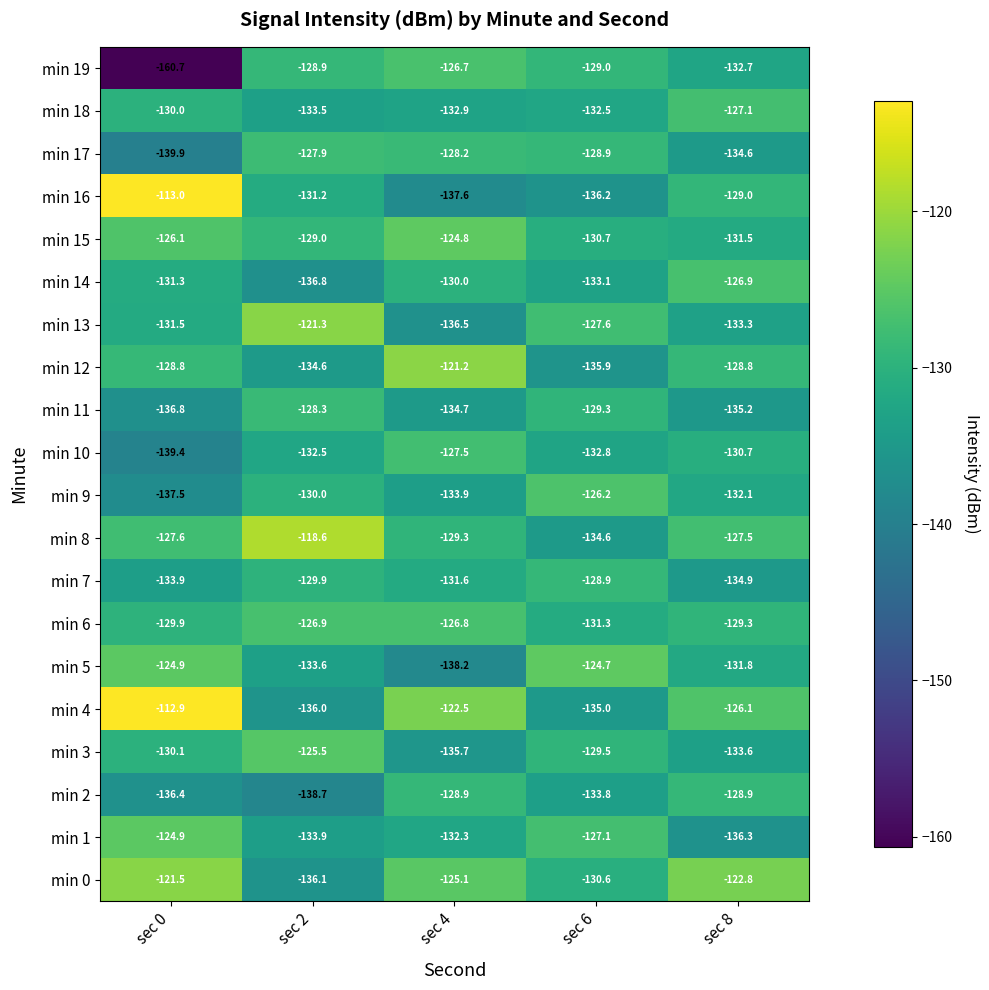

At sec 2, list the series in order from largest to smallest.

min 8, min 13, min 3, min 6, min 17, min 11, min 19, min 15, min 7, min 9, min 16, min 10, min 18, min 5, min 1, min 12, min 4, min 0, min 14, min 2